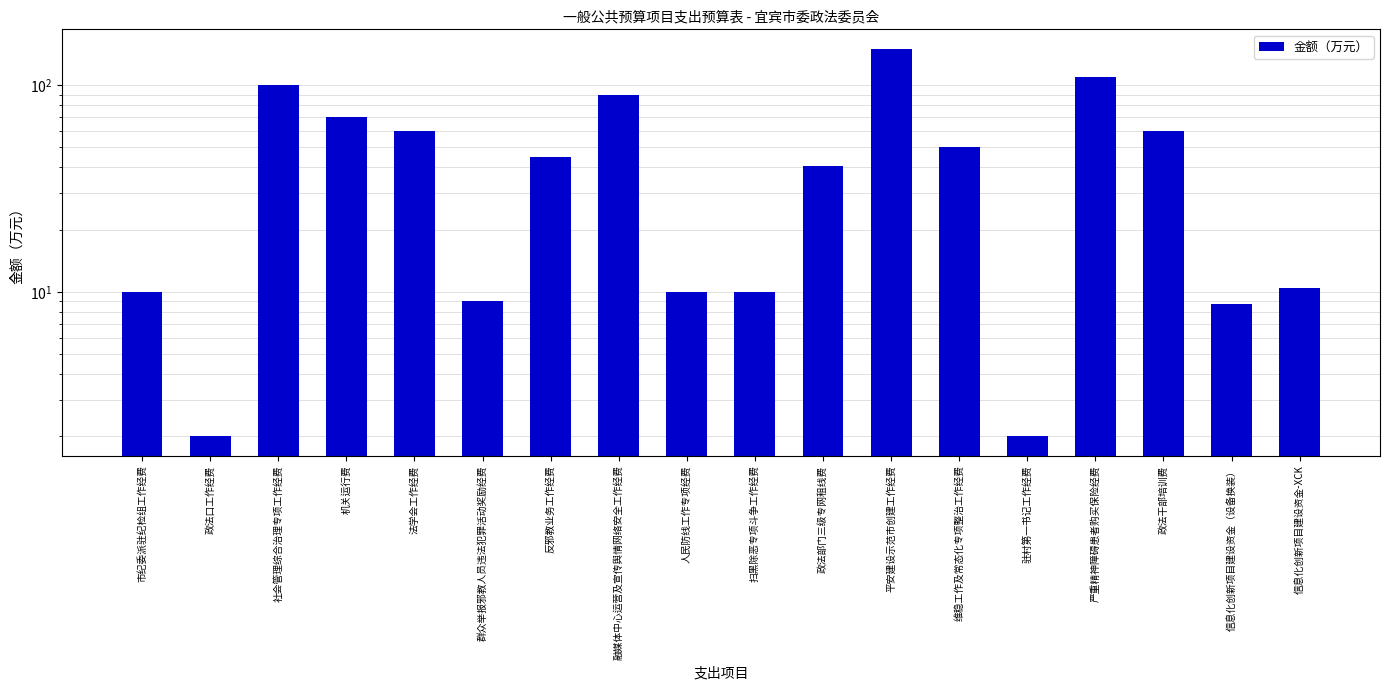

Does the chart contain stacked bars?

No